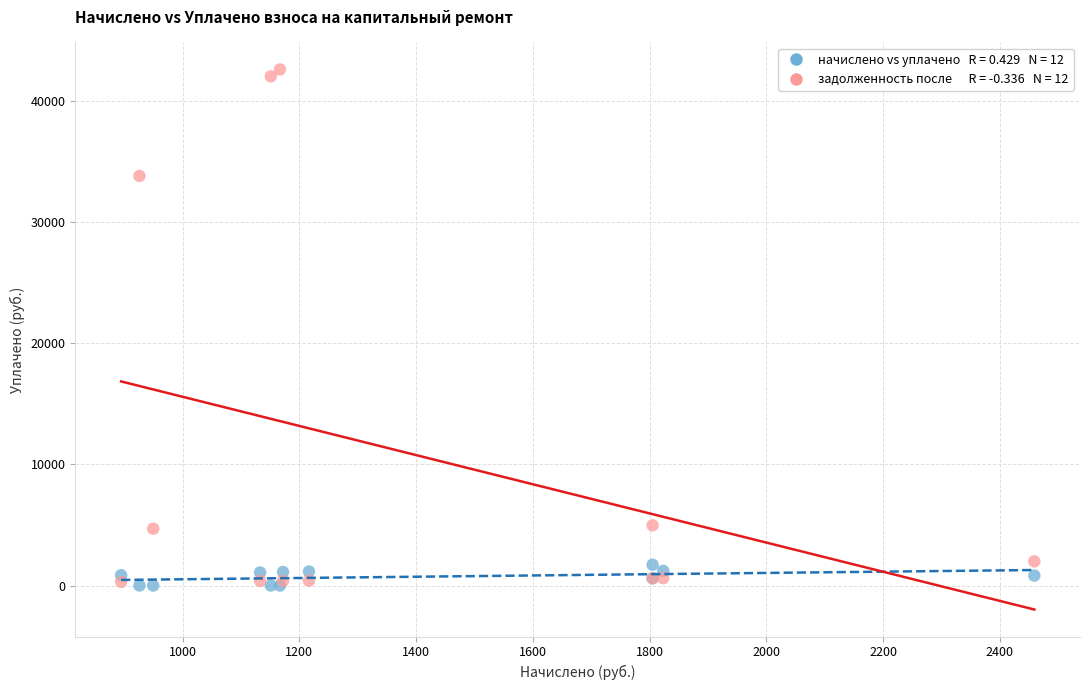

Across all series, what Y value is closest to 21315?

33835.9